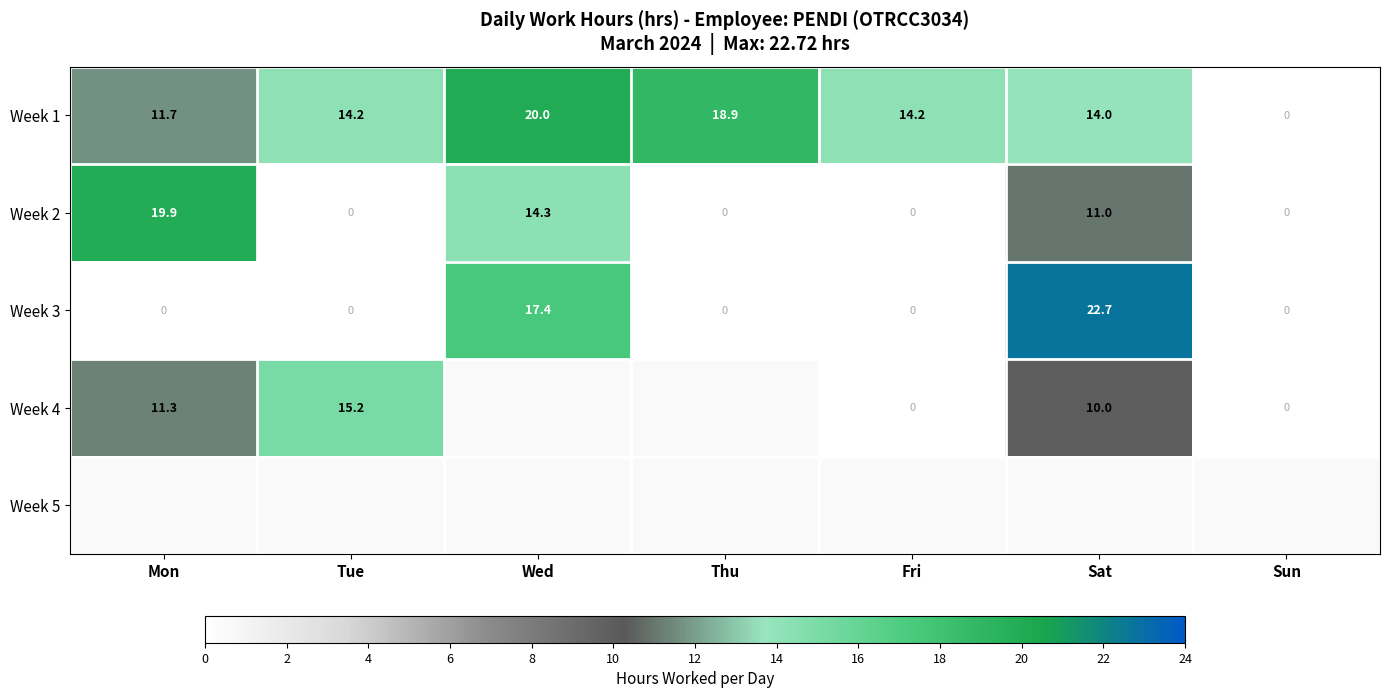

What is the average value of the Week 2 series?

6.5